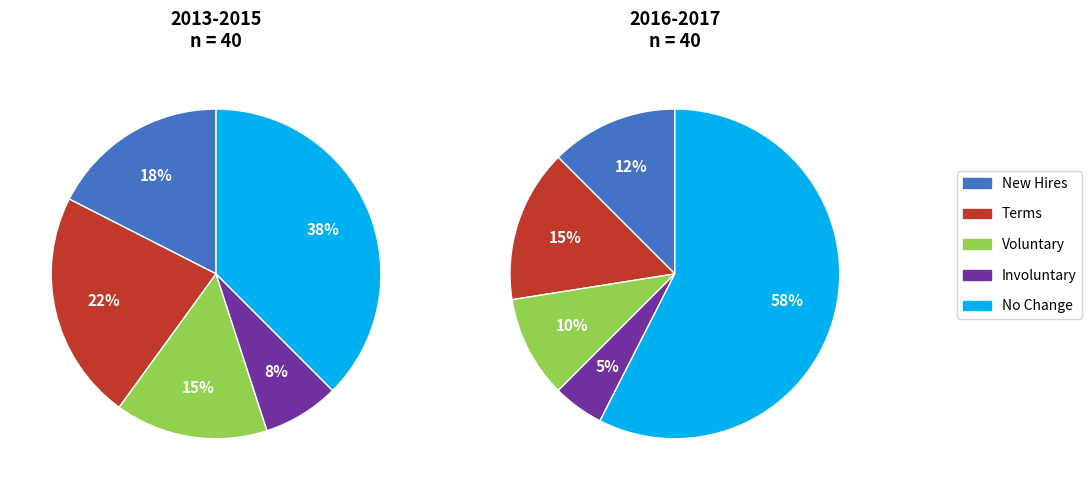

Does any single category account for the majority?

No